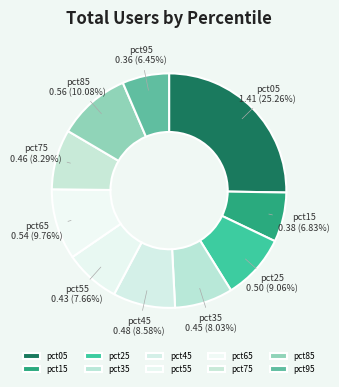

Count the number of slices in the pie.

10